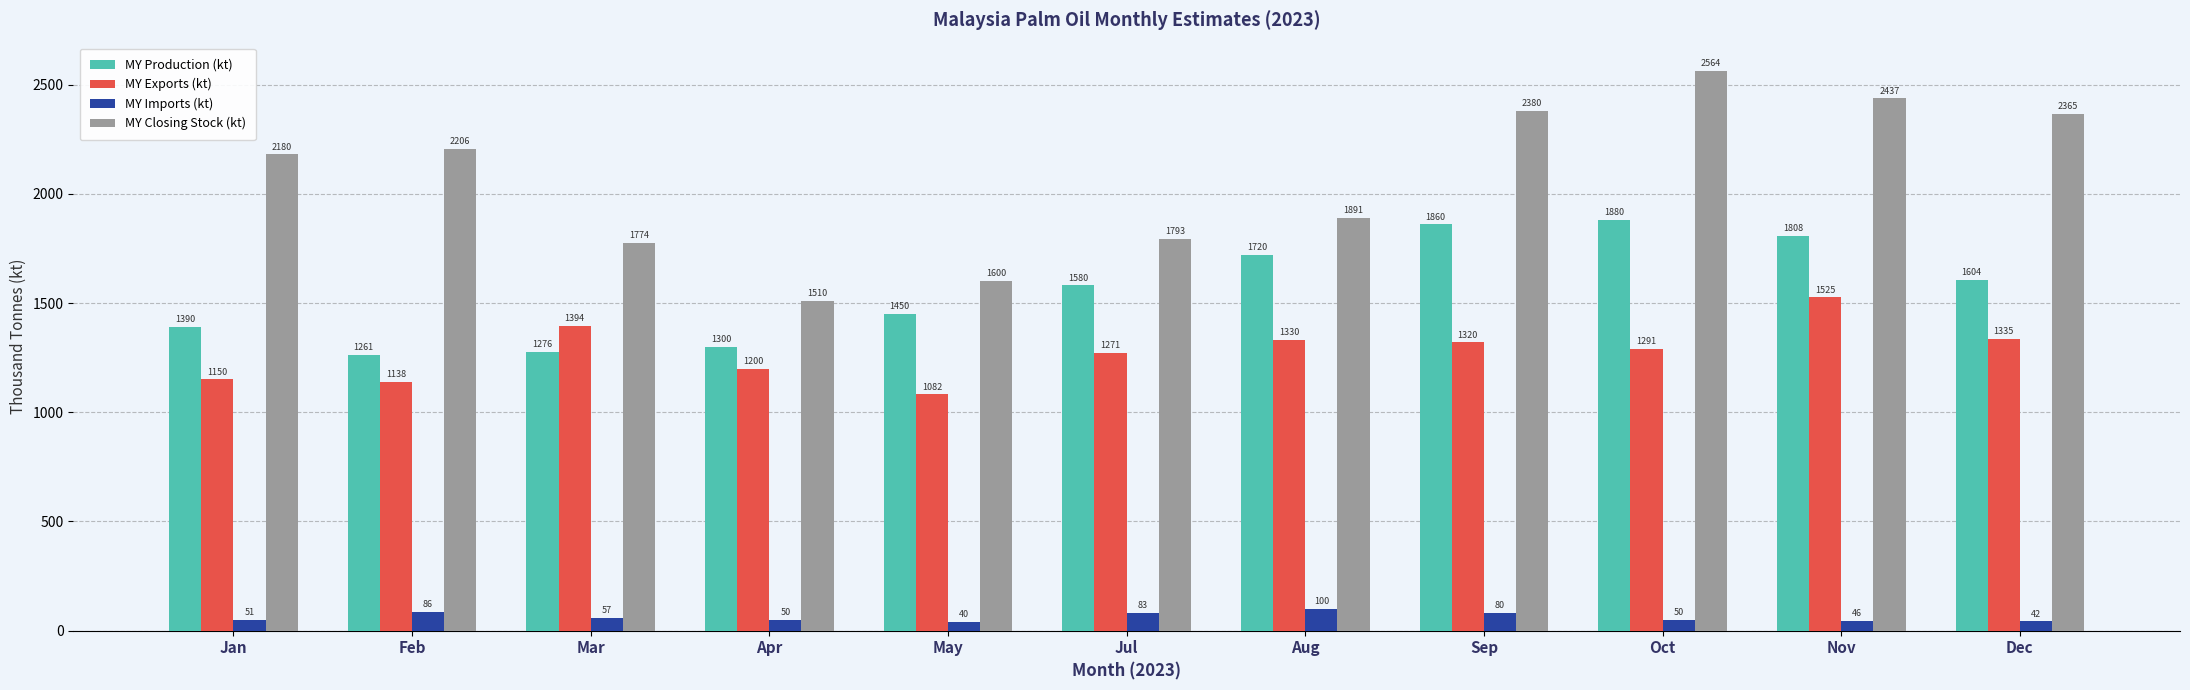

What is the approximate value of MY Imports (kt) at Aug?

100.0